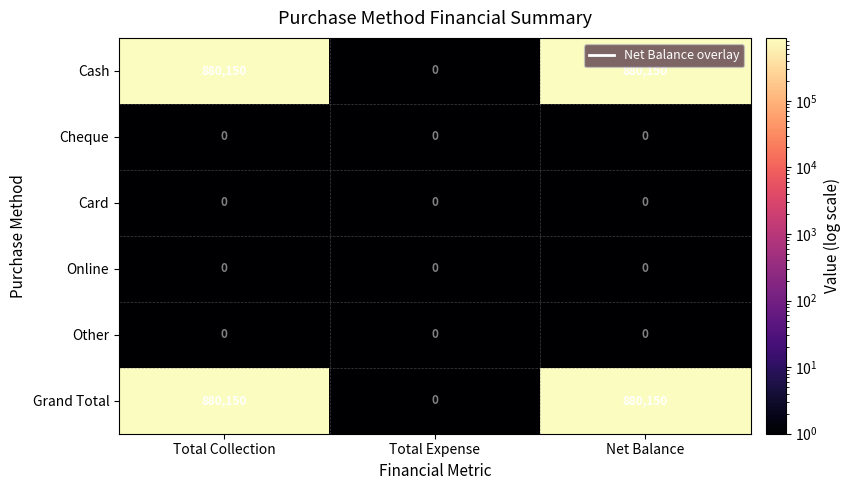

Count the number of data series in this chart.

6